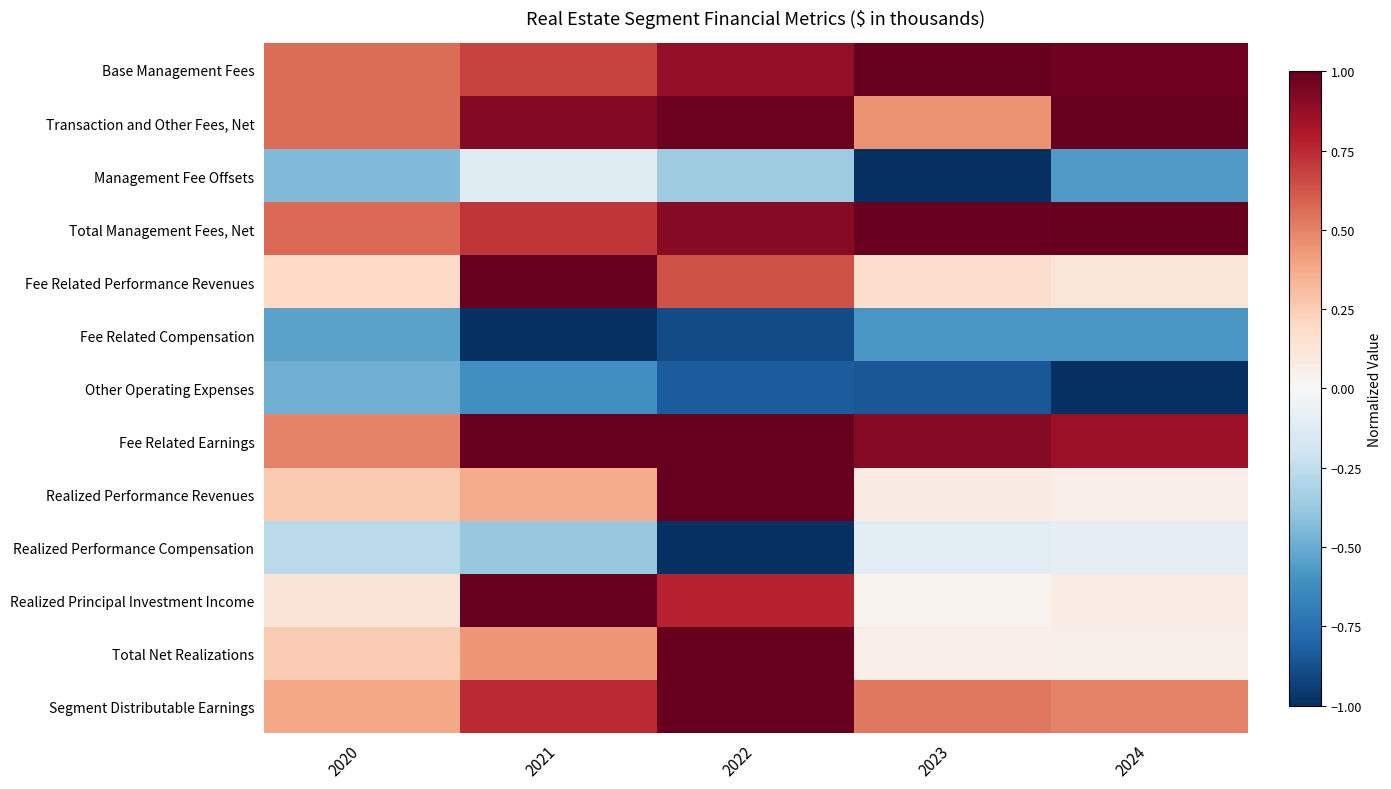

Reading left to right, transcribe all the data shown in this chart.

Base Management Fees: 2020=0.6	2021=0.7	2022=0.9	2023=1.0	2024=1.0
Transaction and Other Fees, Net: 2020=0.6	2021=0.9	2022=1.0	2023=0.4	2024=1.0
Management Fee Offsets: 2020=-0.4	2021=-0.1	2022=-0.4	2023=-1.0	2024=-0.6
Total Management Fees, Net: 2020=0.6	2021=0.7	2022=0.9	2023=1.0	2024=1.0
Fee Related Performance Revenues: 2020=0.2	2021=1.0	2022=0.6	2023=0.2	2024=0.1
Fee Related Compensation: 2020=-0.5	2021=-1.0	2022=-0.9	2023=-0.6	2024=-0.6
Other Operating Expenses: 2020=-0.5	2021=-0.6	2022=-0.8	2023=-0.9	2024=-1.0
Fee Related Earnings: 2020=0.5	2021=1.0	2022=1.0	2023=0.9	2024=0.9
Realized Performance Revenues: 2020=0.3	2021=0.4	2022=1.0	2023=0.1	2024=0.1
Realized Performance Compensation: 2020=-0.3	2021=-0.4	2022=-1.0	2023=-0.1	2024=-0.1
Realized Principal Investment Income: 2020=0.1	2021=1.0	2022=0.8	2023=0.0	2024=0.1
Total Net Realizations: 2020=0.3	2021=0.4	2022=1.0	2023=0.1	2024=0.1
Segment Distributable Earnings: 2020=0.4	2021=0.7	2022=1.0	2023=0.5	2024=0.5